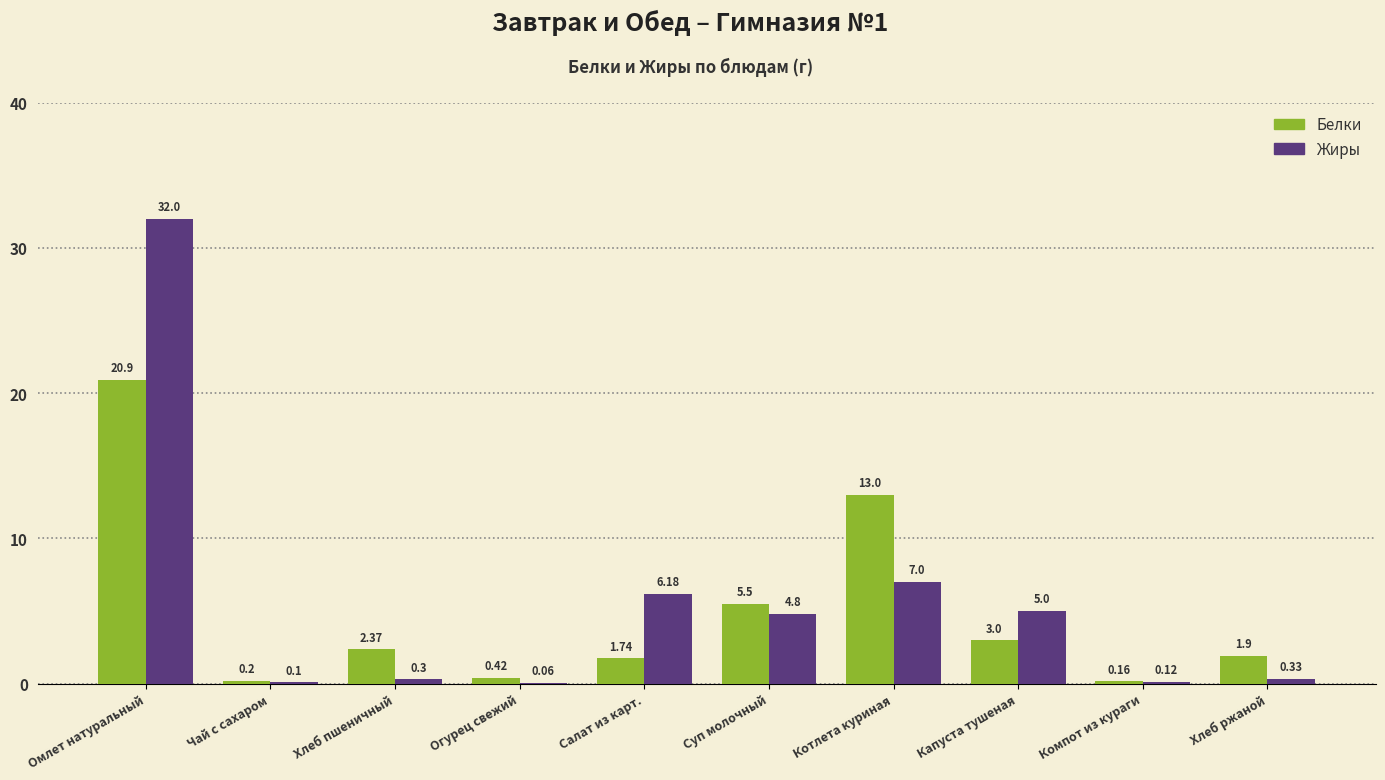

At which label is Жиры closest to 16?

Котлета куриная